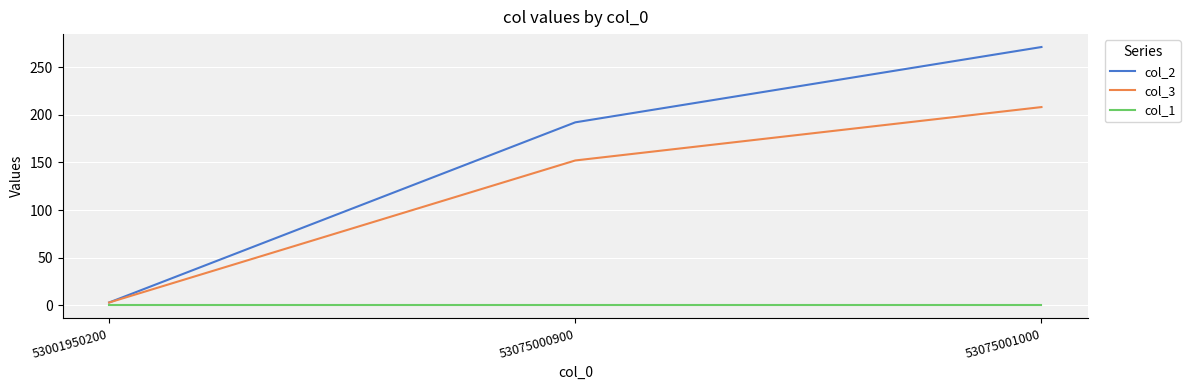

At which category is the sum across all series the highest?

53075001000